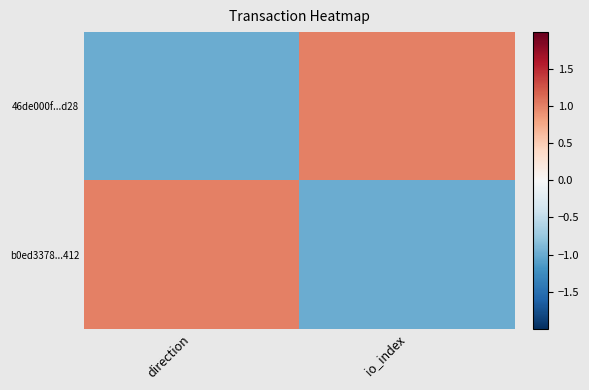

How many distinct data groups are displayed?

2